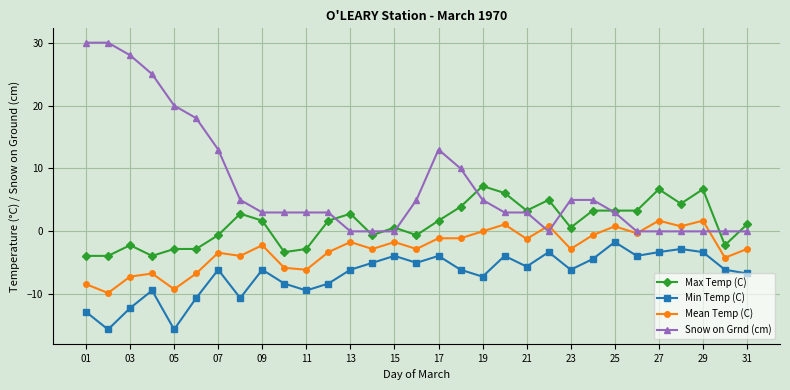

True or false: Min Temp (C) and Max Temp (C) cross at least once.

False